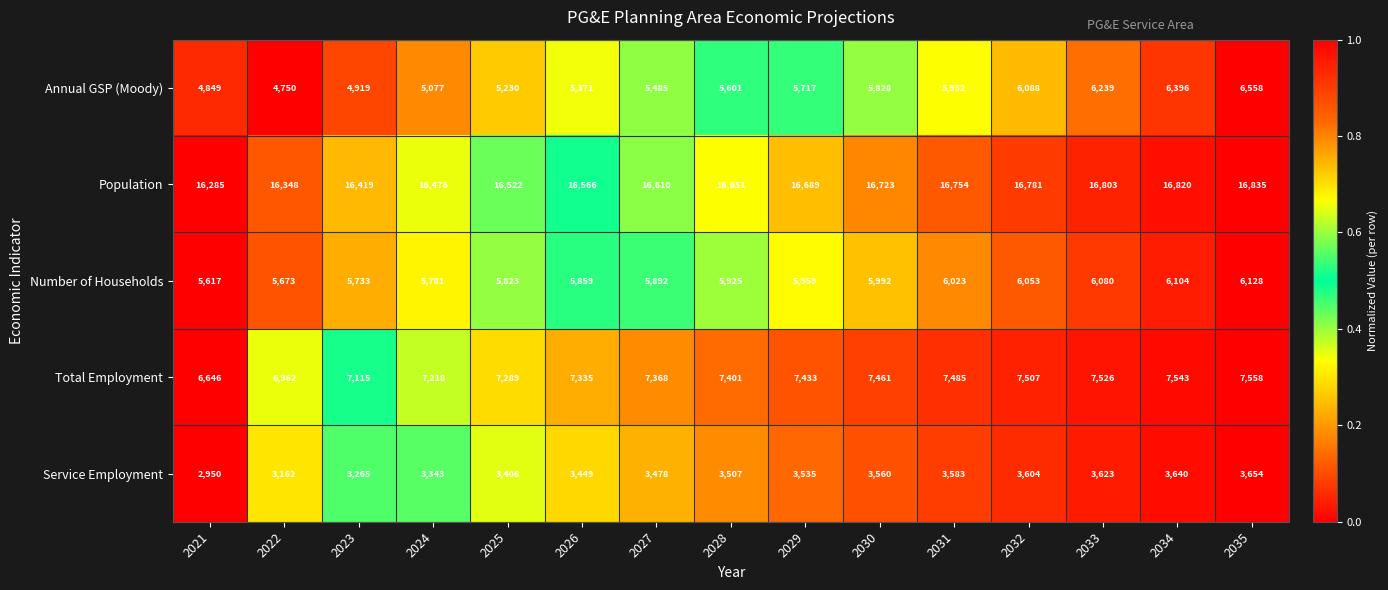

What is the sum of the Service Employment values at 2030 and 2029?

7095